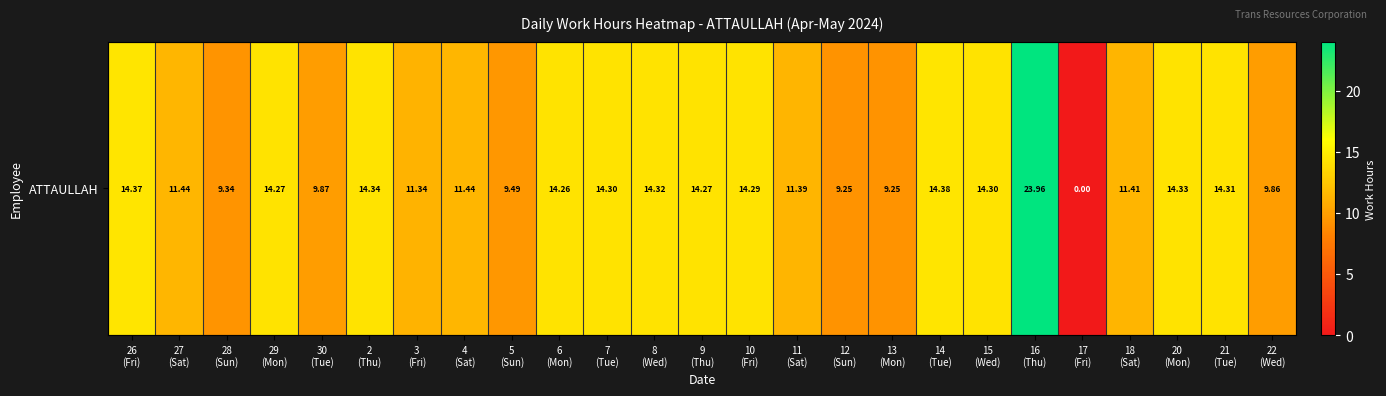

What is the sum of all values?

309.8